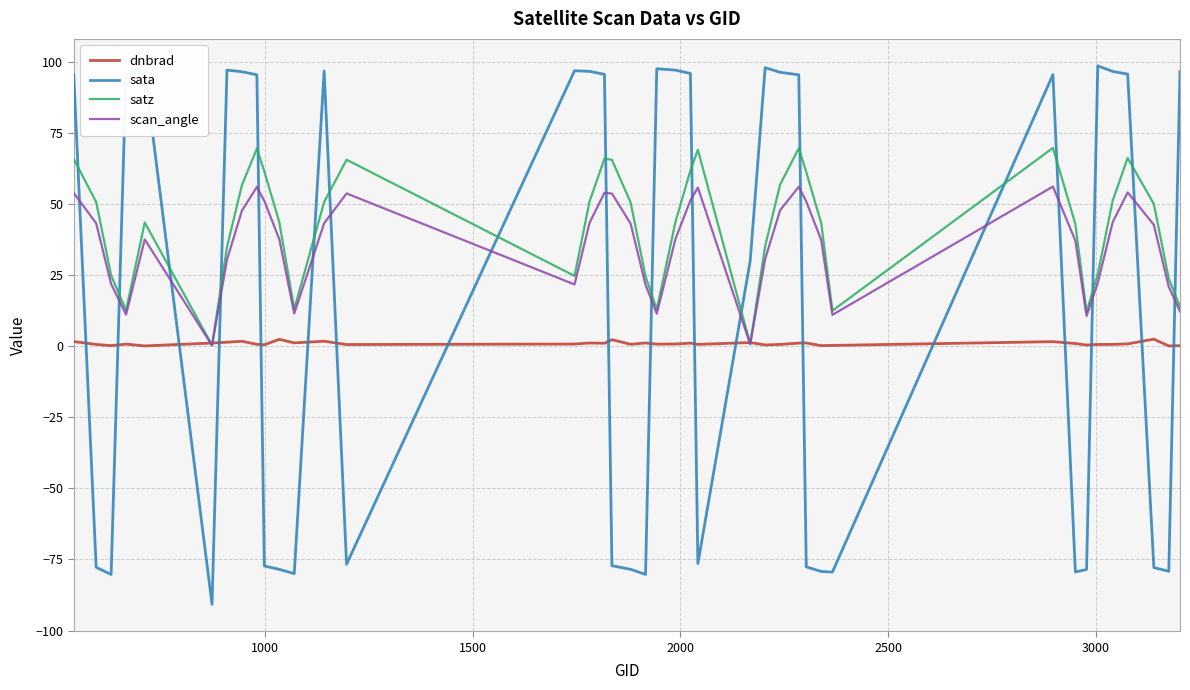

Which series has the widest spread of values?

sata